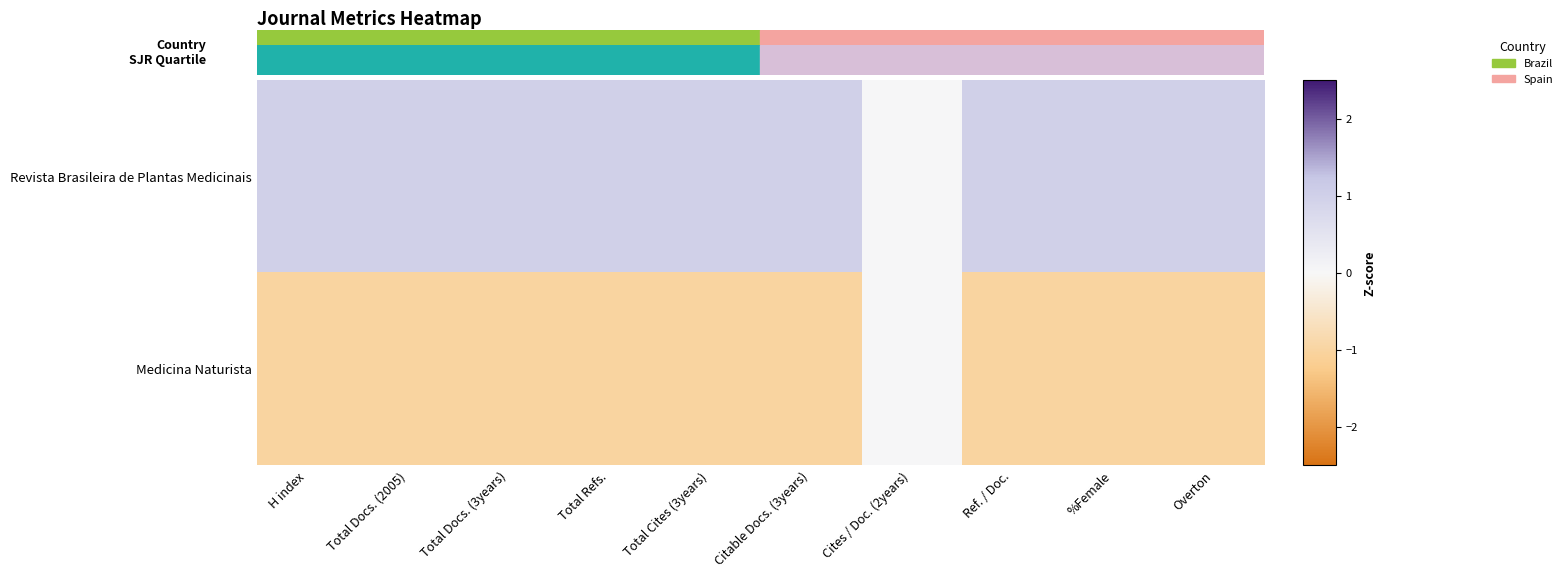

Which category has the highest value across all series?

H index